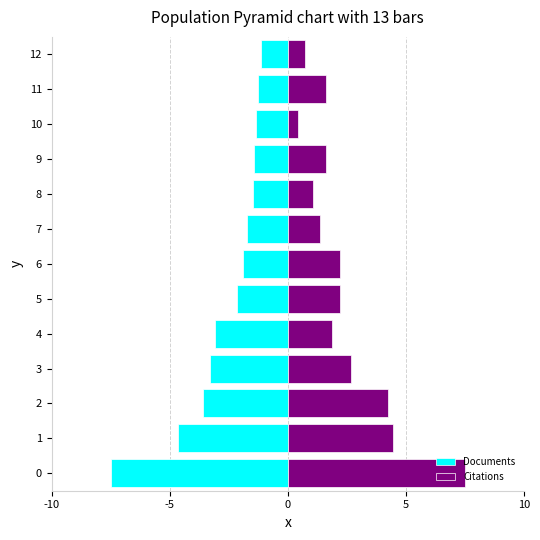

How many values in the Citations series are below 1?

2